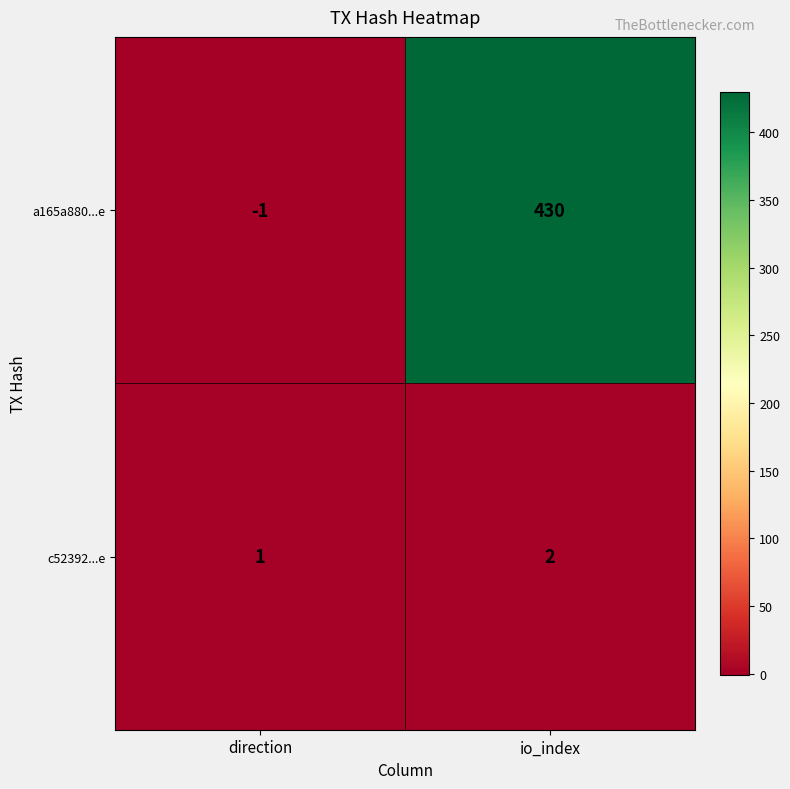

Is it true that c52392...e equals 1 at io_index?

False